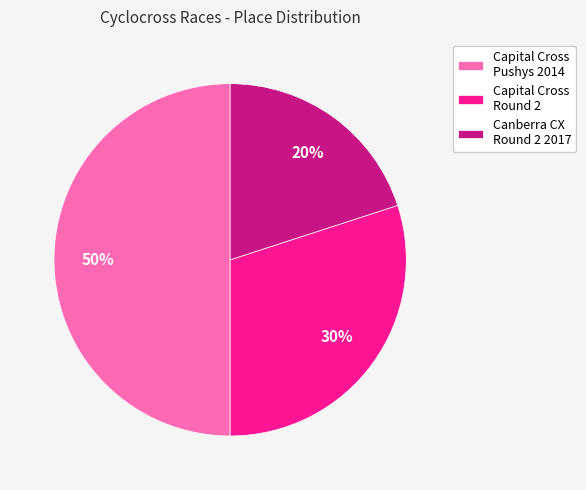

To the nearest percent, what portion does Canberra CX Round 2 2017 represent?

20%